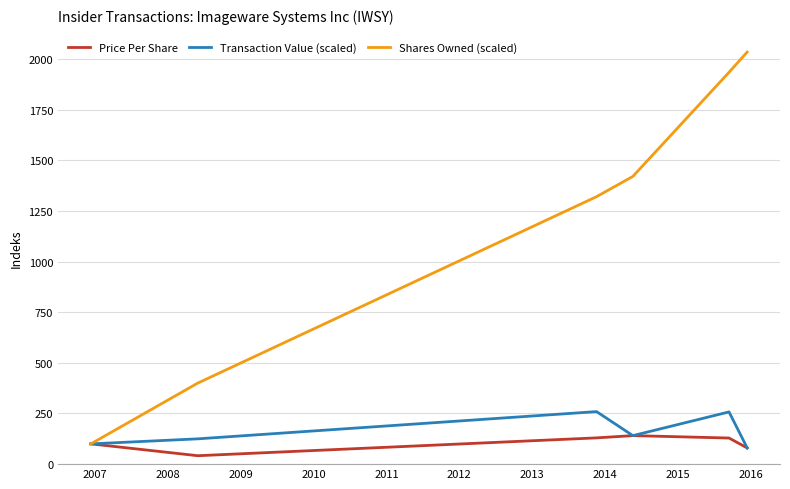

True or false: Shares Owned (scaled) has more than 1 interior local peaks.

False